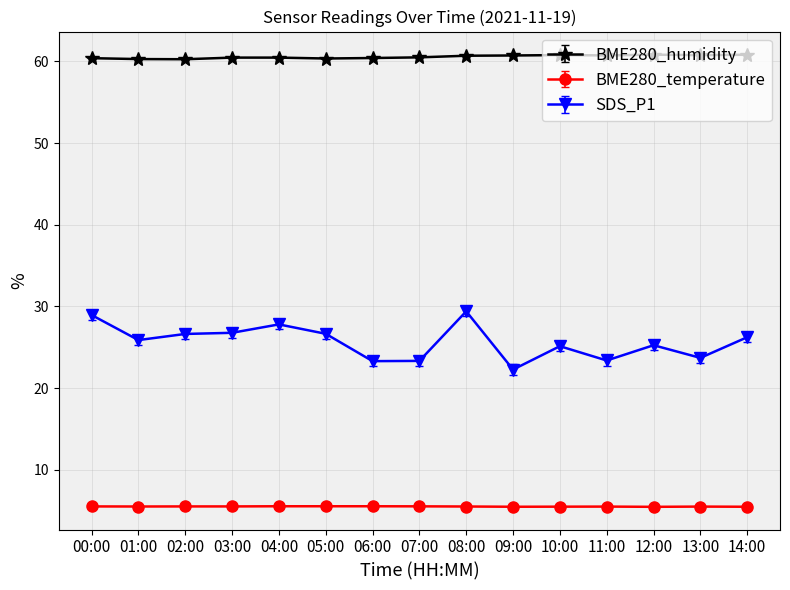

True or false: BME280_temperature and SDS_P1 cross at least once.

False